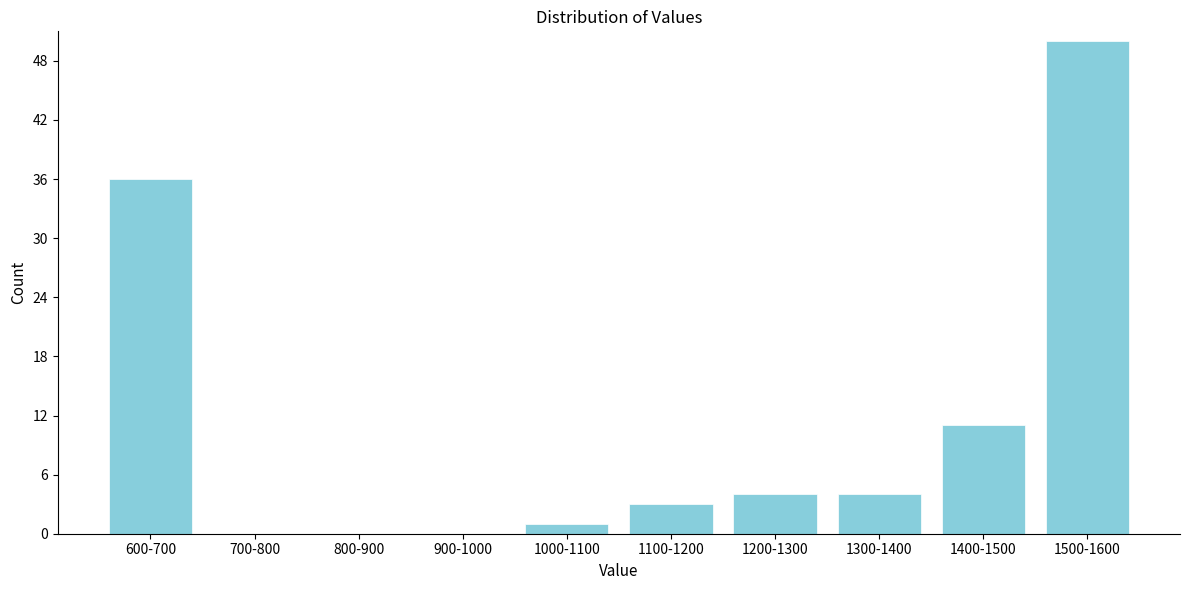

Reading left to right, list all the values displayed in this chart.

600-700=36	700-800=0	800-900=0	900-1000=0	1000-1100=1	1100-1200=3	1200-1300=4	1300-1400=4	1400-1500=11	1500-1600=50